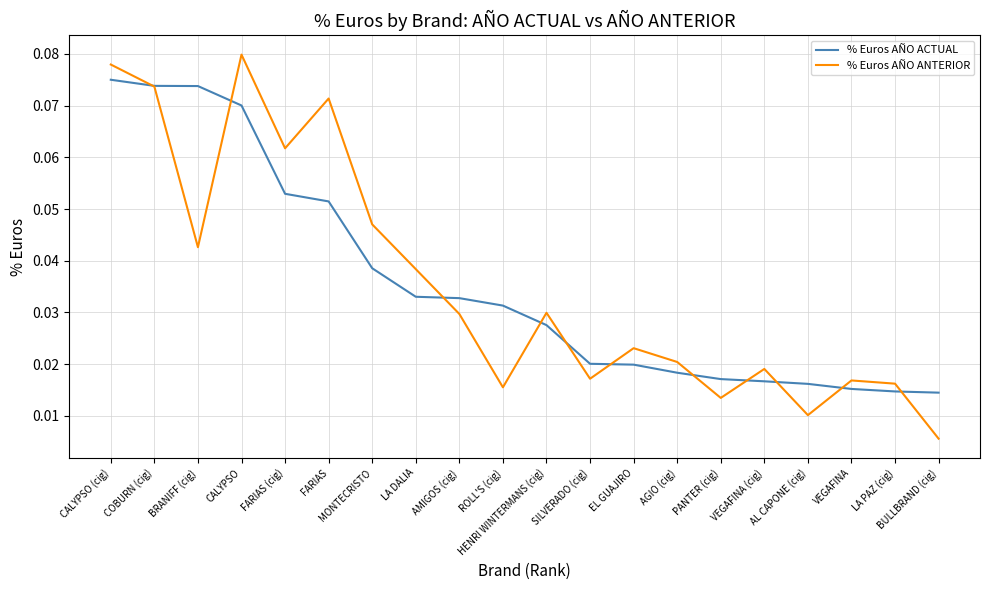

Which label corresponds to the smallest value in the chart?

BULLBRAND (cig)